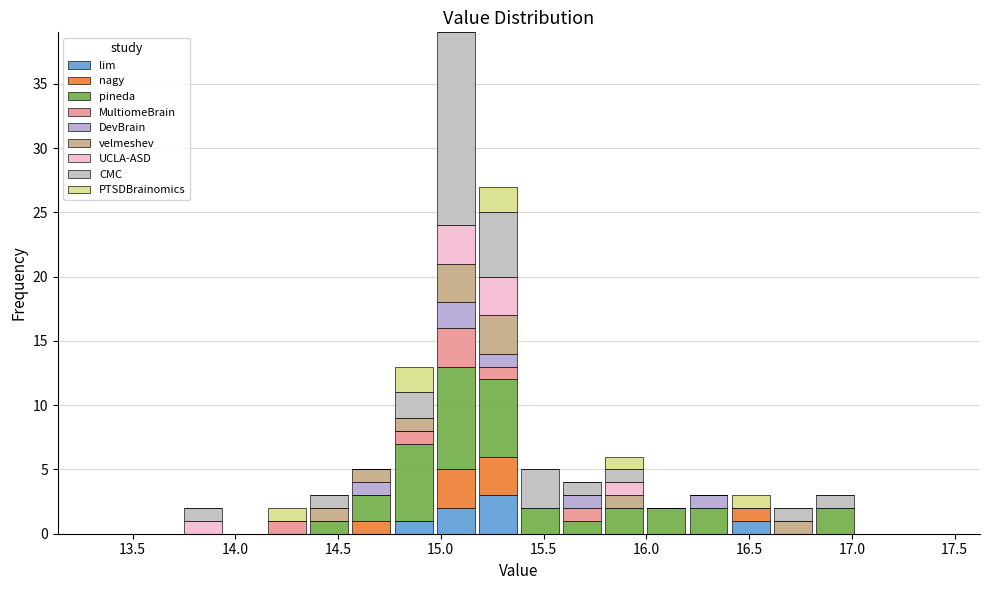

Reading left to right, list every stacked bar in this chart as the range it spans on the x-axis followed by its total height. Neither the bar edges nor the heights are printed on the chart, so give them approximately, as read against the axes.

13.330 to 13.535: 0
13.535 to 13.740: 0
13.740 to 13.945: 2
13.945 to 14.150: 0
14.150 to 14.355: 2
14.355 to 14.560: 3
14.560 to 14.765: 5
14.765 to 14.970: 13
14.970 to 15.175: 39
15.175 to 15.380: 27
15.380 to 15.585: 5
15.585 to 15.790: 4
15.790 to 15.995: 6
15.995 to 16.200: 2
16.200 to 16.405: 3
16.405 to 16.610: 3
16.610 to 16.815: 2
16.815 to 17.020: 3
17.020 to 17.225: 0
17.225 to 17.430: 0